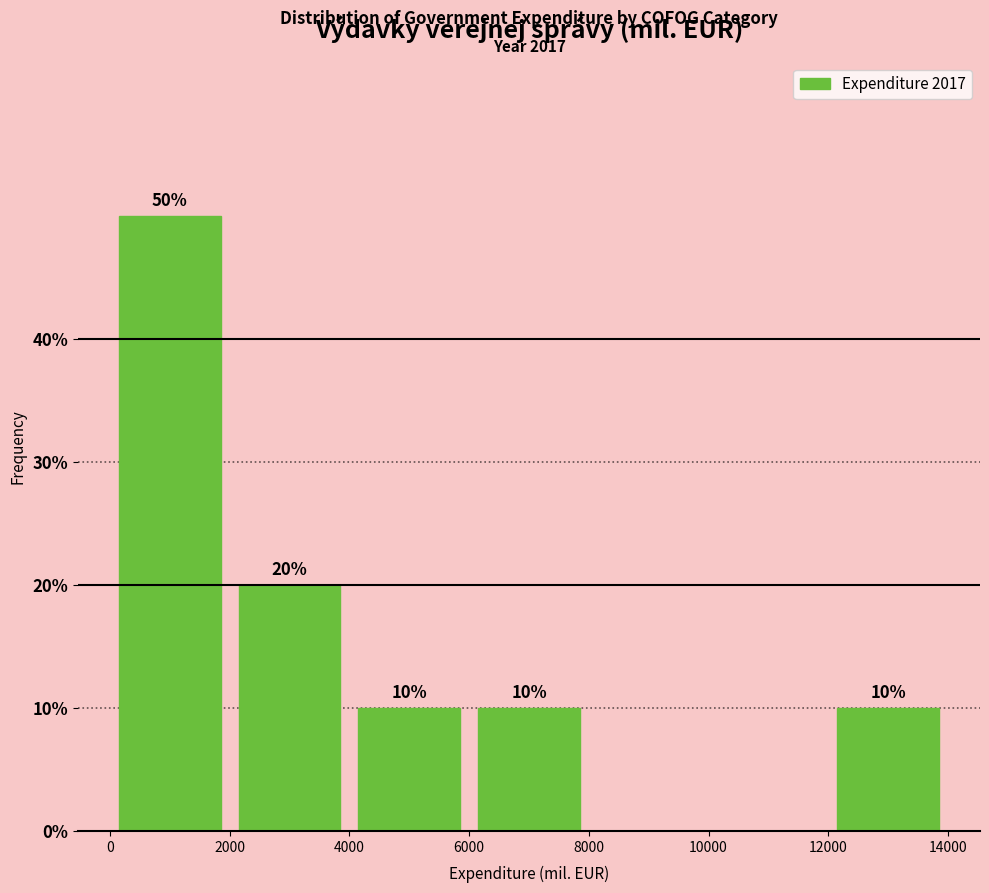

Over which range of the x-axis is the bar tallest?

0 to 2000